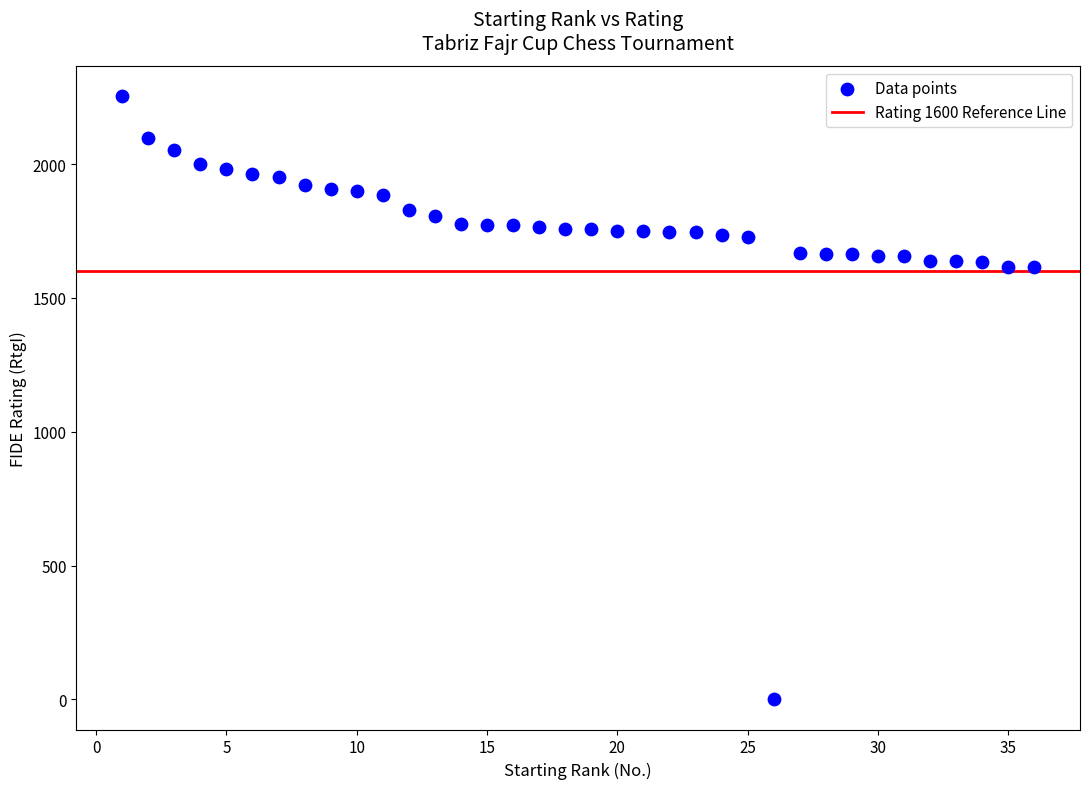

What is the range of X values (max minus min)?

35